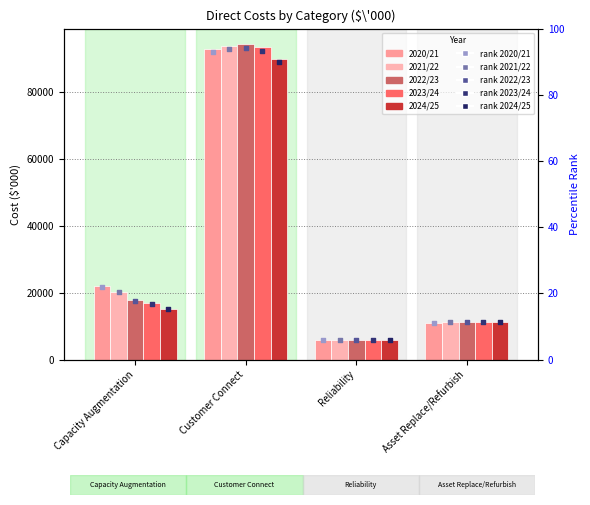

Which series reaches the maximum Y coordinate?

2022/23